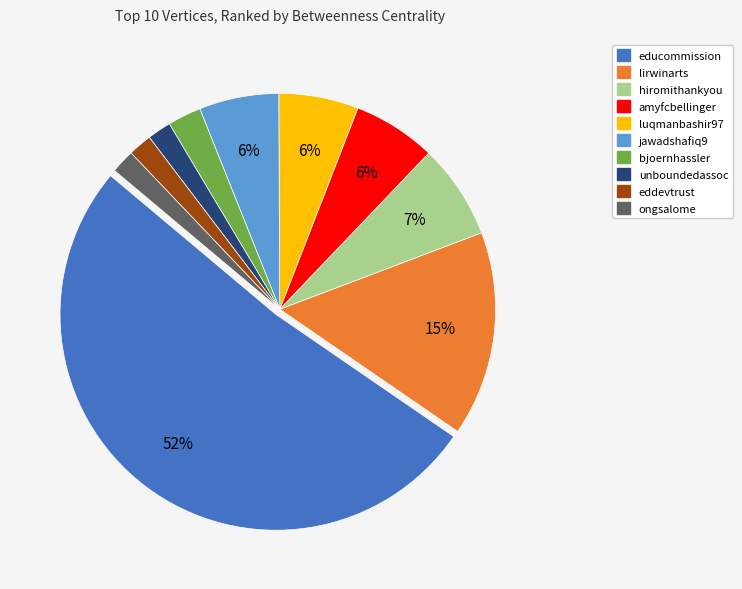

Which slice represents more than half of the pie?

educommission